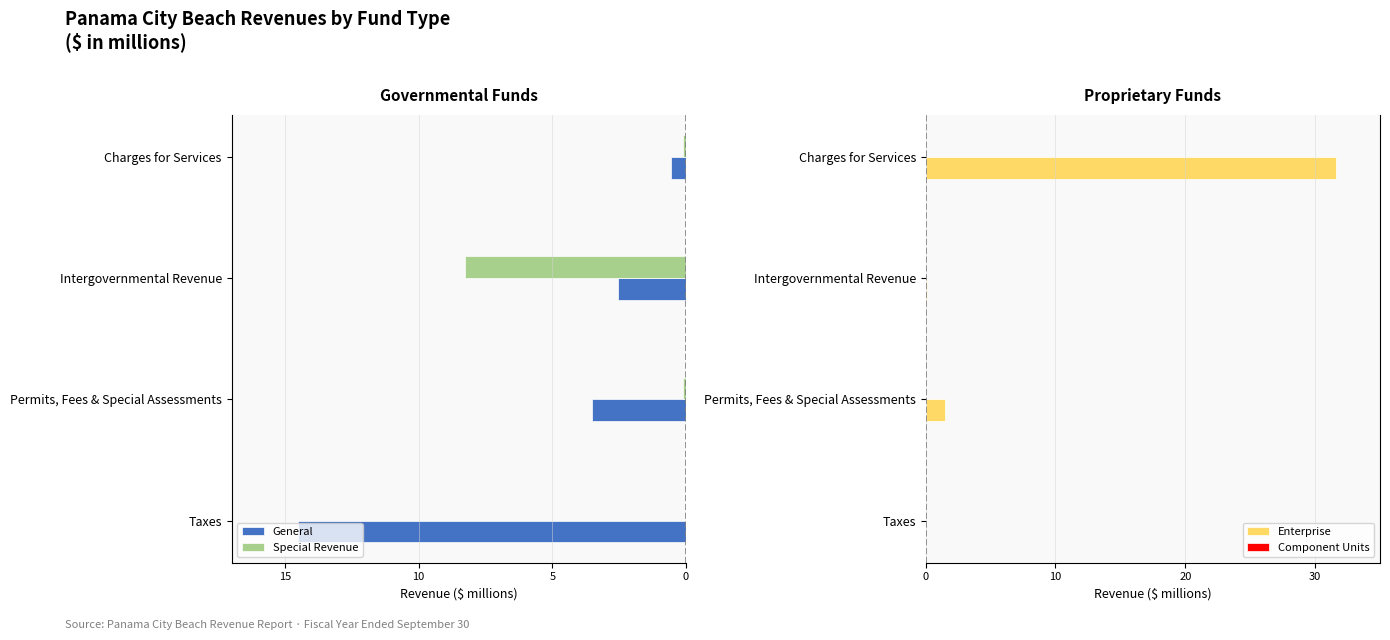

What is the sum of the Enterprise values at Charges for Services and Permits, Fees & Special Assessments?

33.1